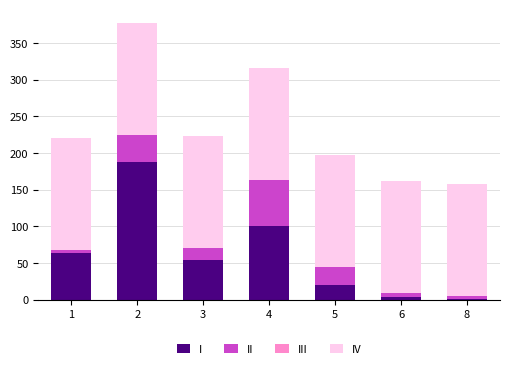

The value of I at 5 is 32.4. True or false?

False